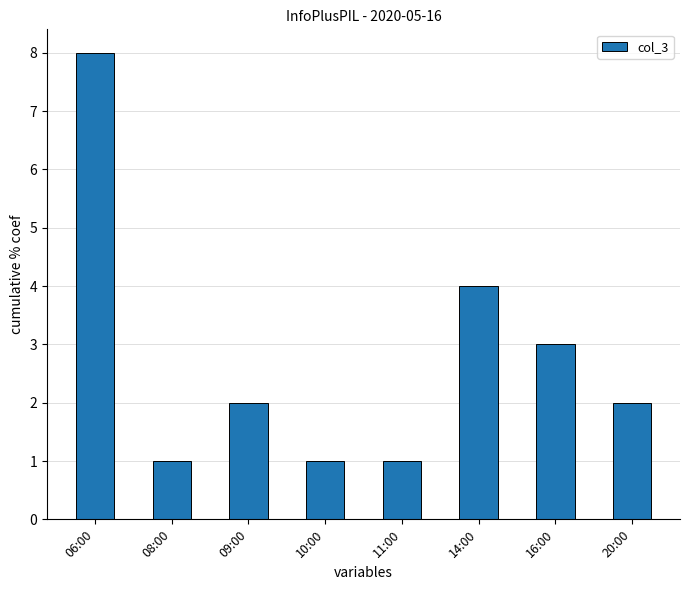

What is the value of the 2nd bar from the left?

1